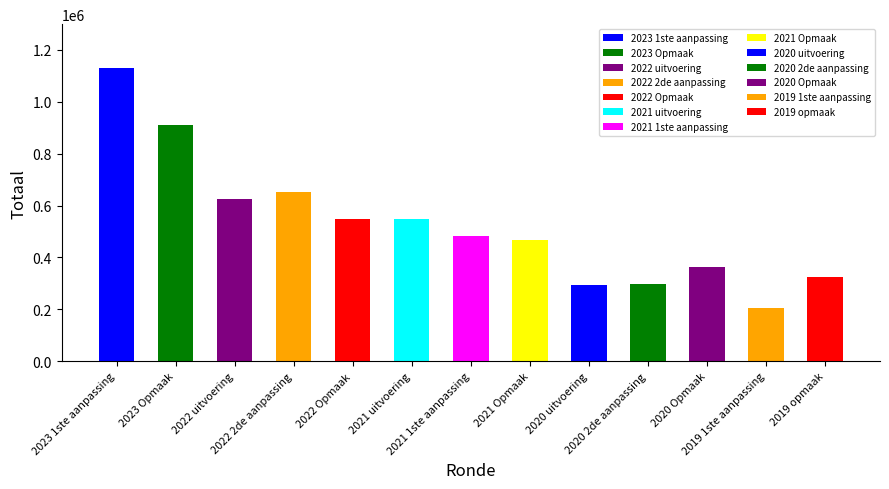

The value at 2021 1ste aanpassing is 772778. True or false?

False